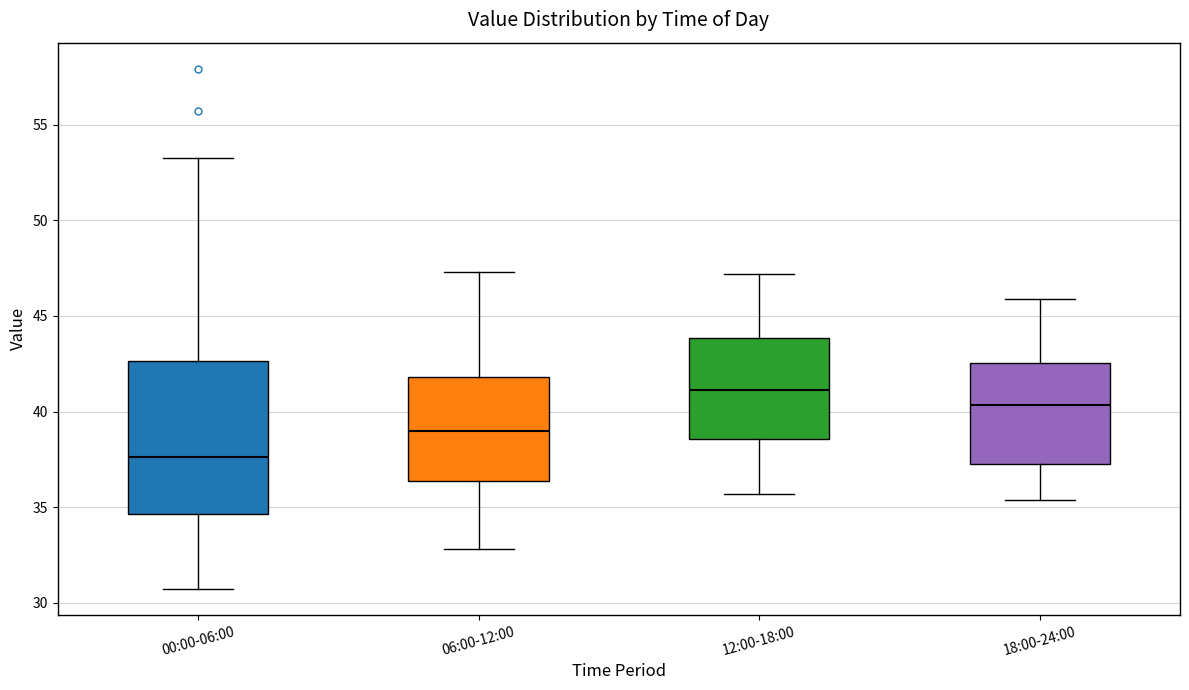

Reading left to right, transcribe this box plot: for each box, give where its median line is, the range the box spans, and where its two whiskers end, as read against the y-axis. The values are not printed on the chart, so give them approximately, as read against the axis.

00:00-06:00: median 37.5, box 34.5 to 42.5, whiskers 30.5 to 53.5
06:00-12:00: median 39.0, box 36.5 to 42.0, whiskers 33.0 to 47.5
12:00-18:00: median 41.0, box 38.5 to 44.0, whiskers 35.5 to 47.0
18:00-24:00: median 40.5, box 37.5 to 42.5, whiskers 35.5 to 46.0